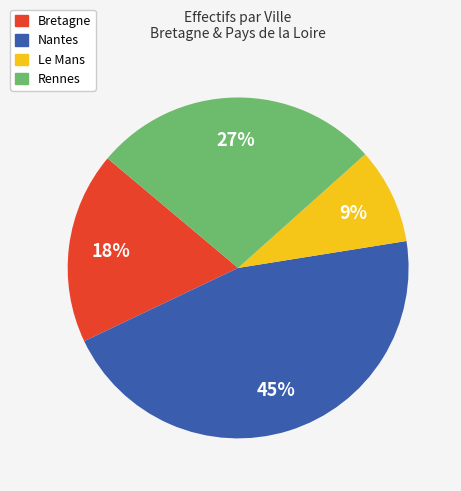

Which has a higher value, Bretagne or Le Mans?

Bretagne